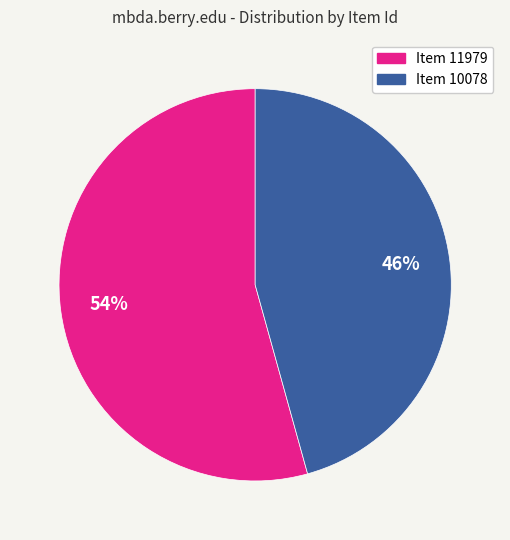

True or false: Item 10078 accounts for 46% of the total.

True